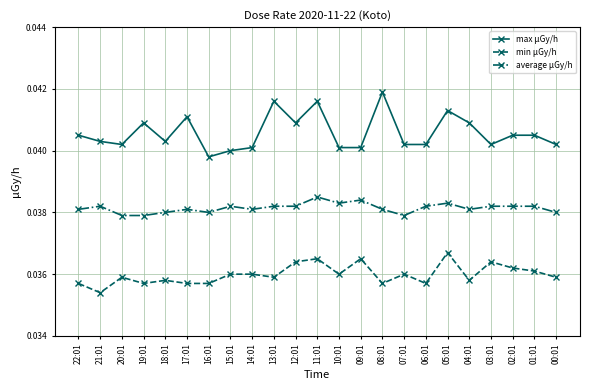

Which series has the widest spread of values?

max μGy/h